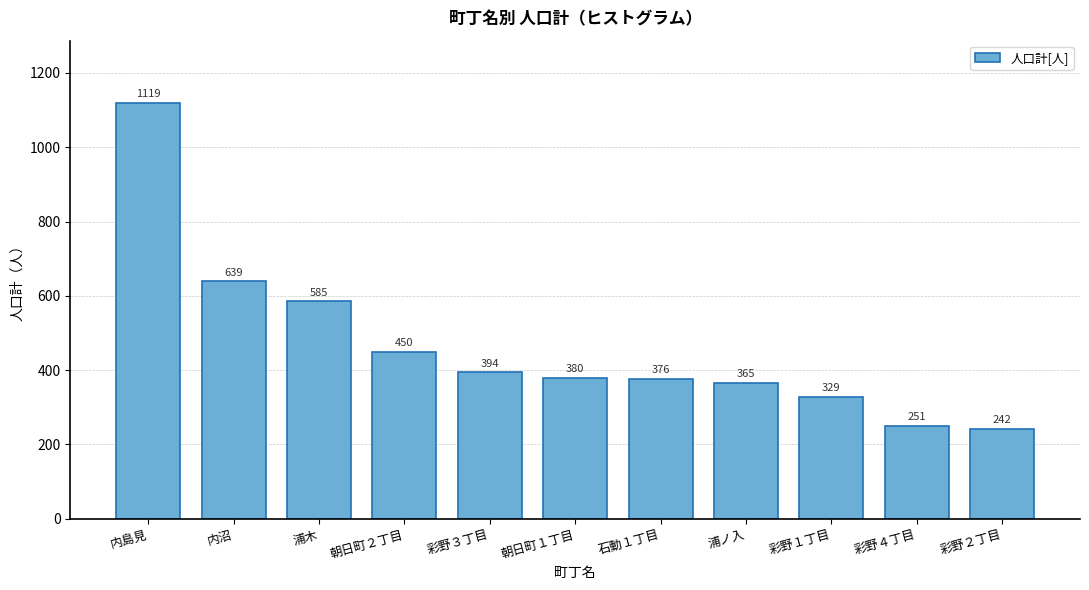

Reading right to left, transcribe all the data shown in this chart.

彩野２丁目=242	彩野４丁目=251	彩野１丁目=329	浦ノ入=365	石動１丁目=376	朝日町１丁目=380	彩野３丁目=394	朝日町２丁目=450	浦木=585	内沼=639	内島見=1119